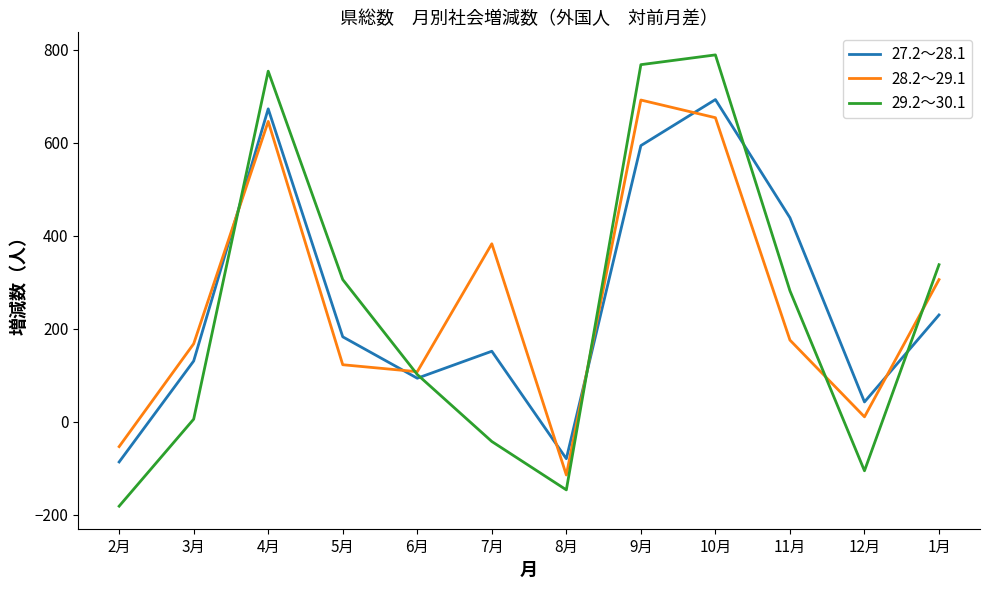

What is the smallest value displayed?

-181